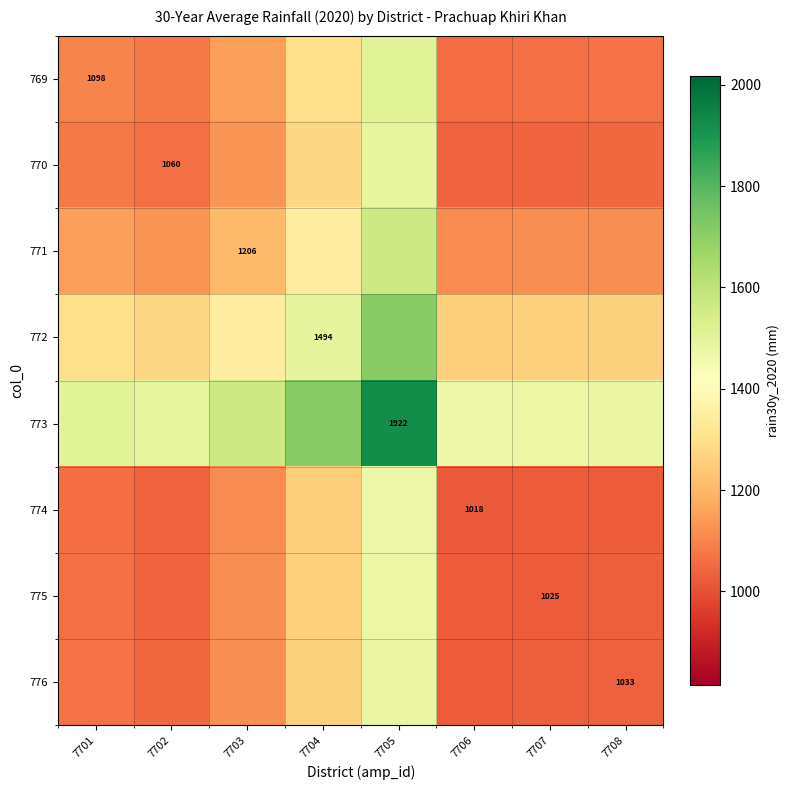

At which label does 776 first exceed 1065?

7701